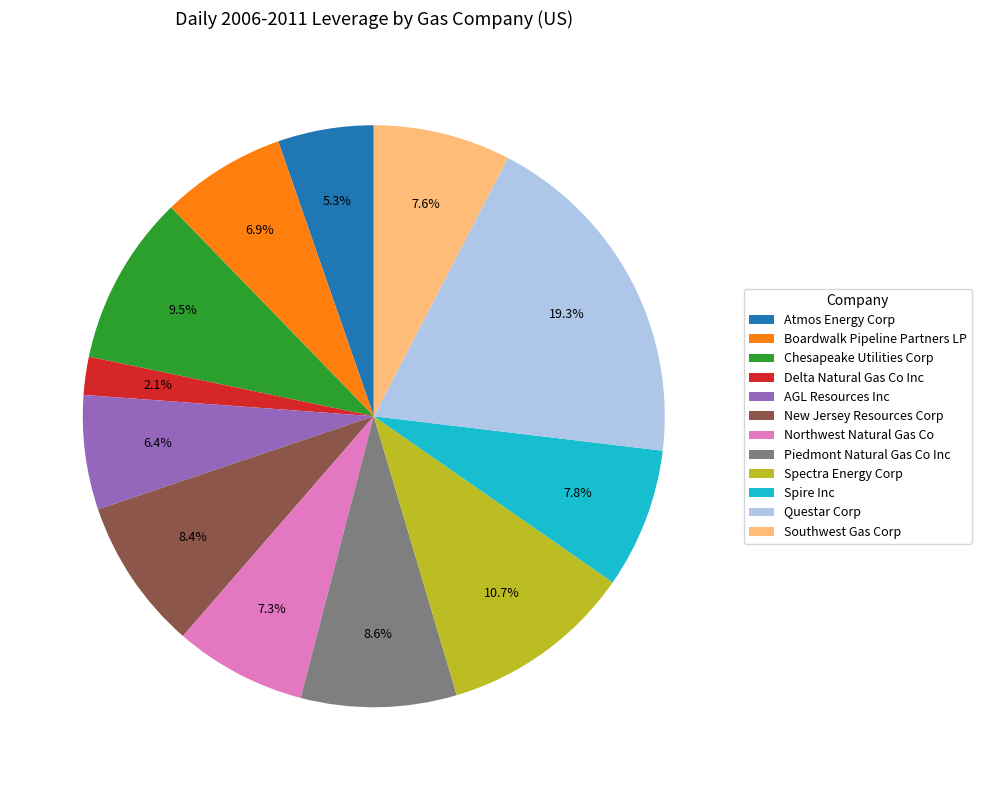

Between Spectra Energy Corp and AGL Resources Inc, which is larger?

Spectra Energy Corp